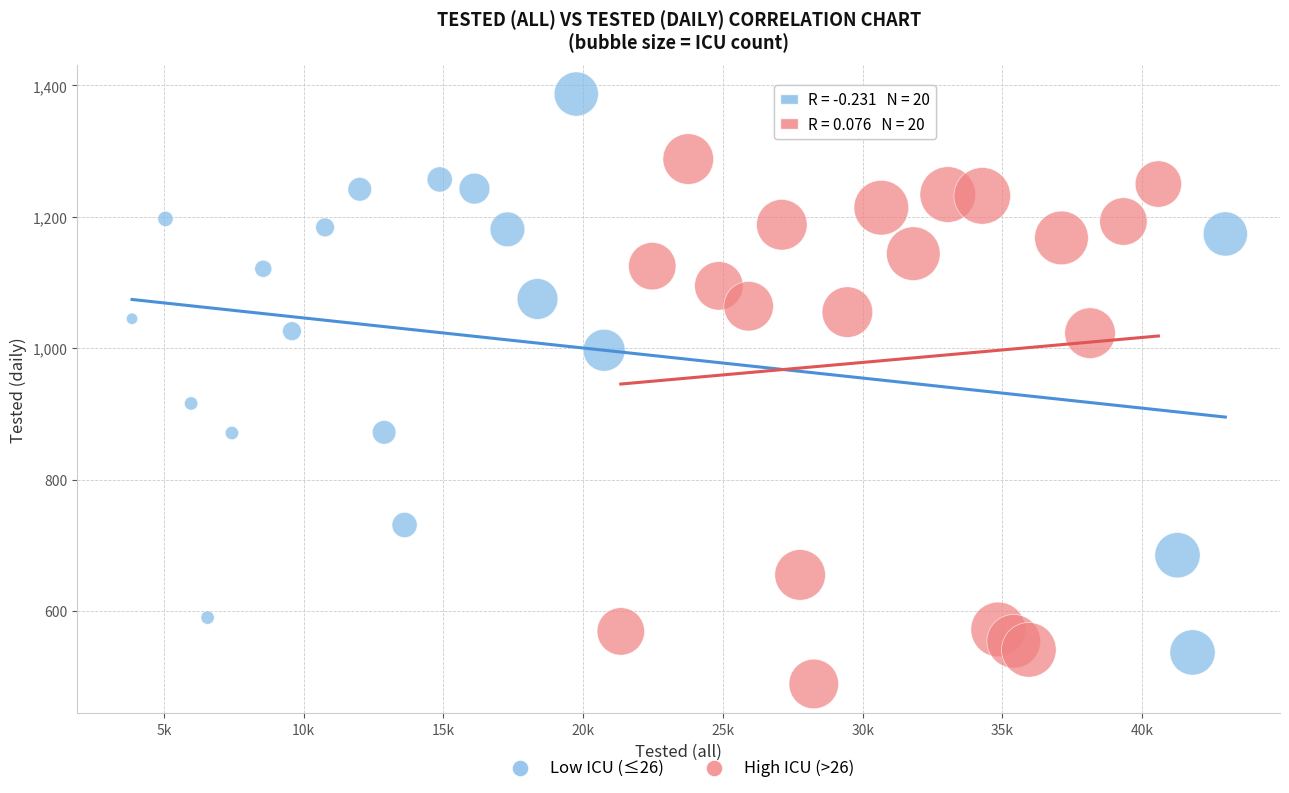

What are all the series names shown in the legend?

Low ICU (≤26), High ICU (>26)